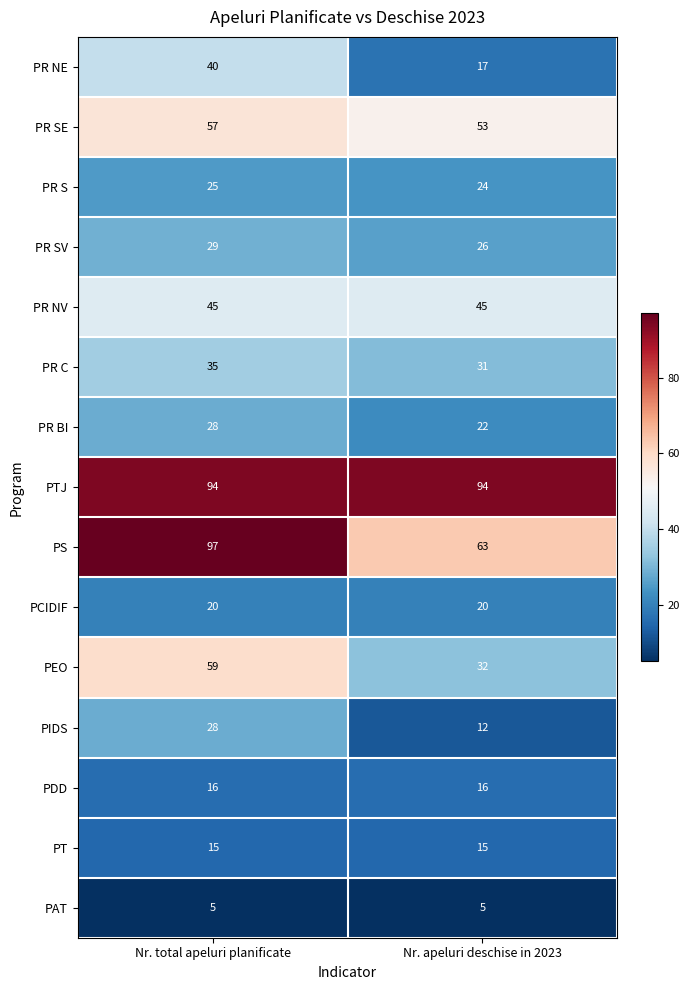

What is the total value across all series at Nr. apeluri deschise in 2023?

475